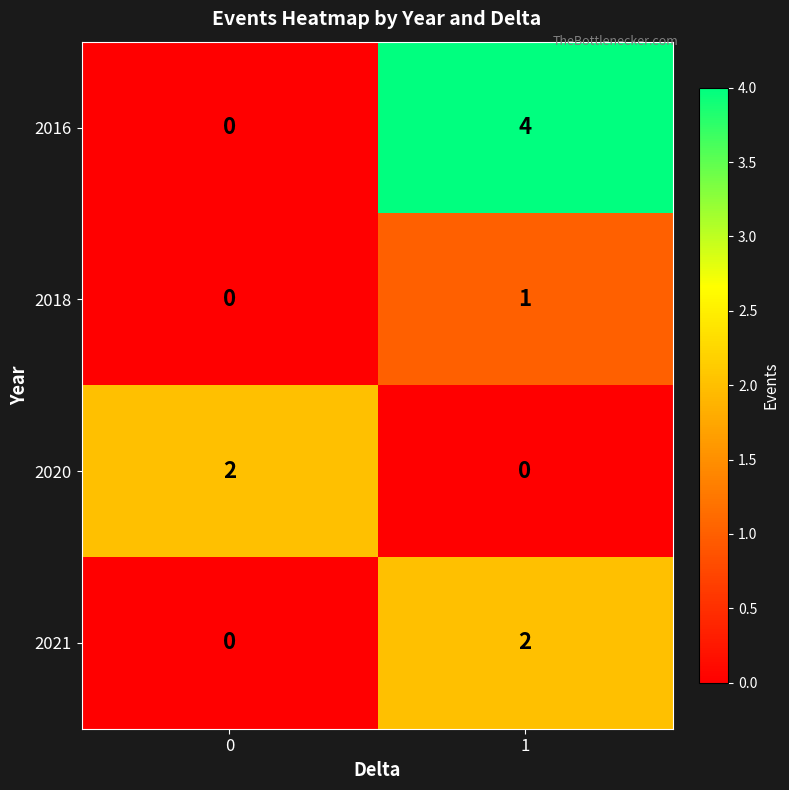

The value of 2018 at 1 is 1. True or false?

True